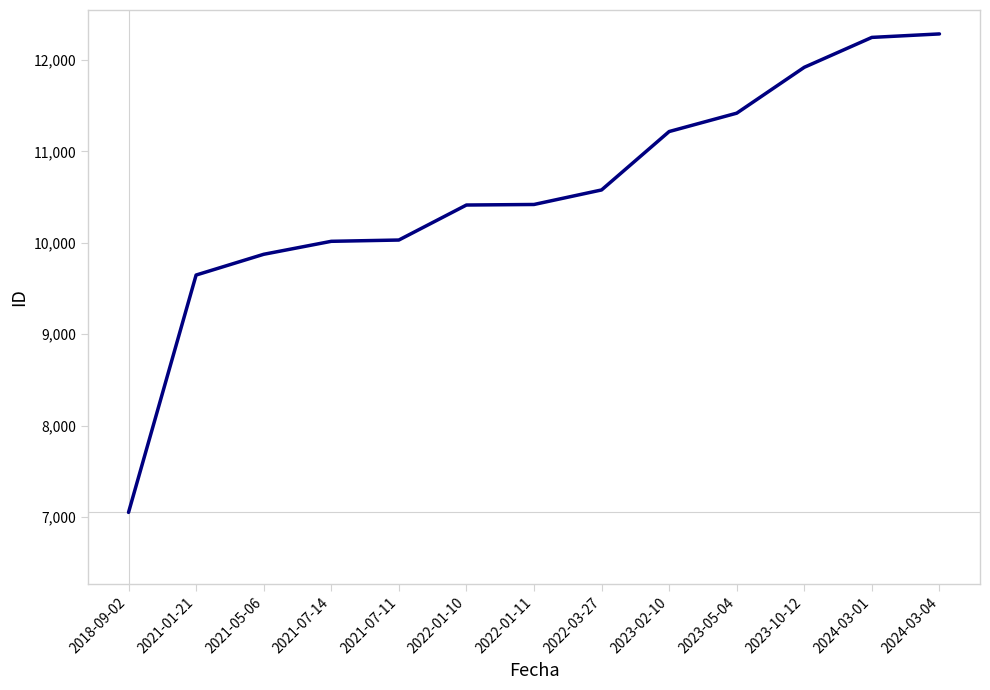

What is the difference between the maximum and minimum values?

5235